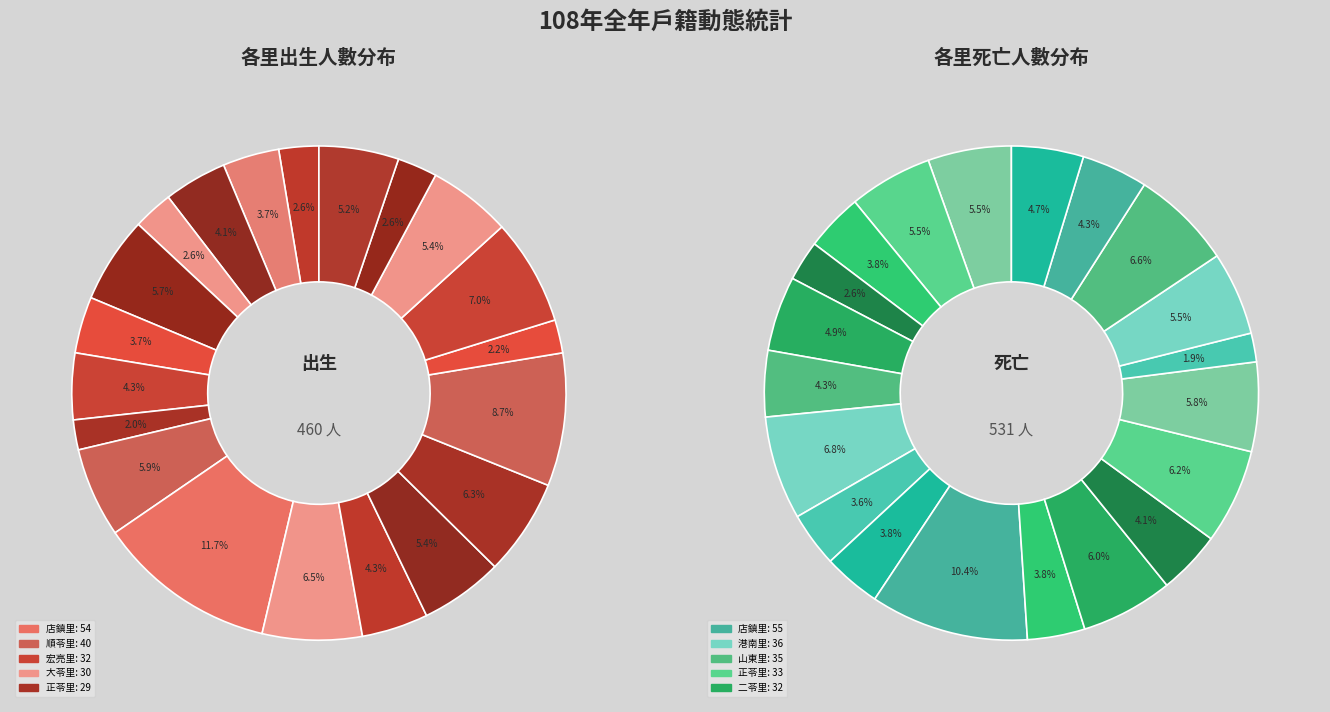

What is the total percentage of 二苓里 and 三苓里?

9.8%